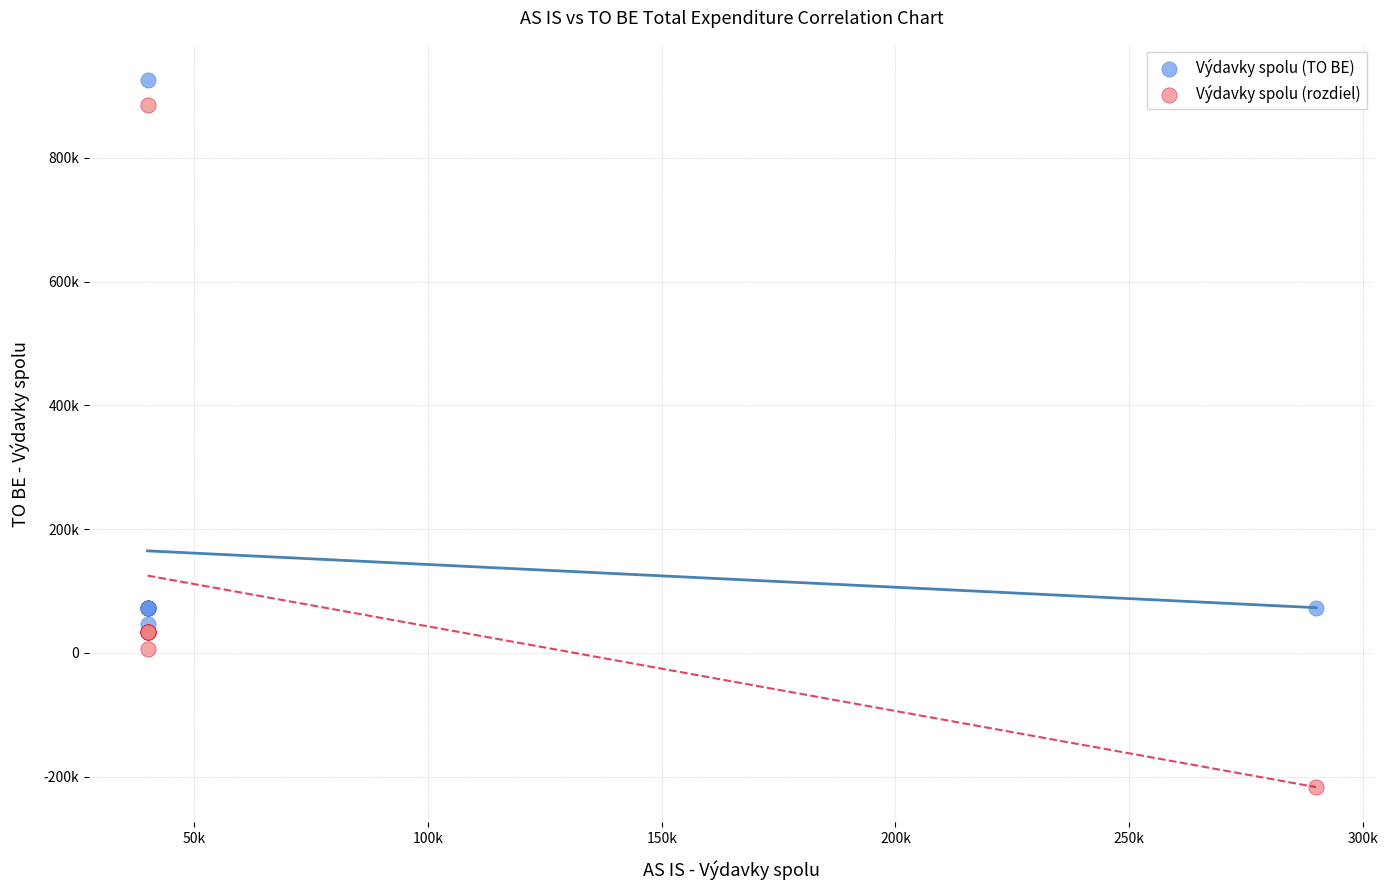

What are all the series names shown in the legend?

Výdavky spolu (TO BE), Výdavky spolu (rozdiel)